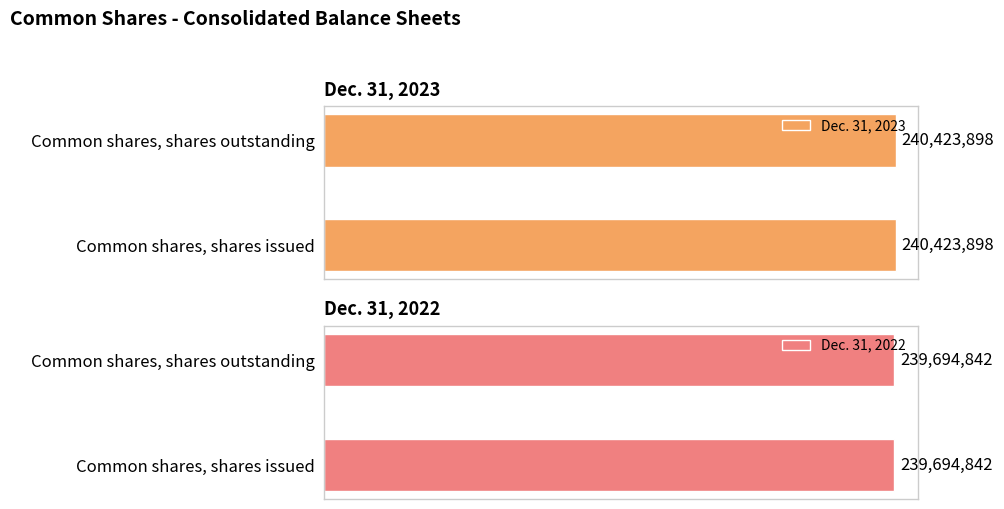

Reading left to right, extract all data points from this chart.

Dec. 31, 2023: Common shares, shares issued=240423898	Common shares, shares outstanding=240423898
Dec. 31, 2022: Common shares, shares issued=239694842	Common shares, shares outstanding=239694842